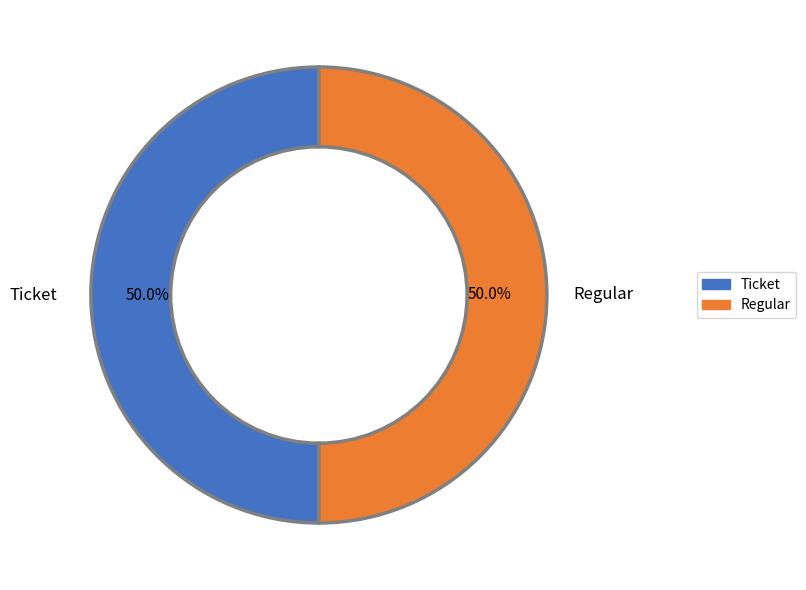

To the nearest percent, what is the average slice percentage?

50%